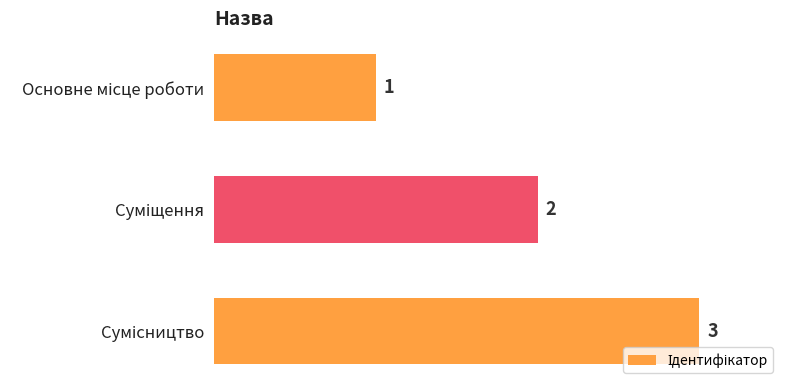

What is the maximum value shown in the chart?

3